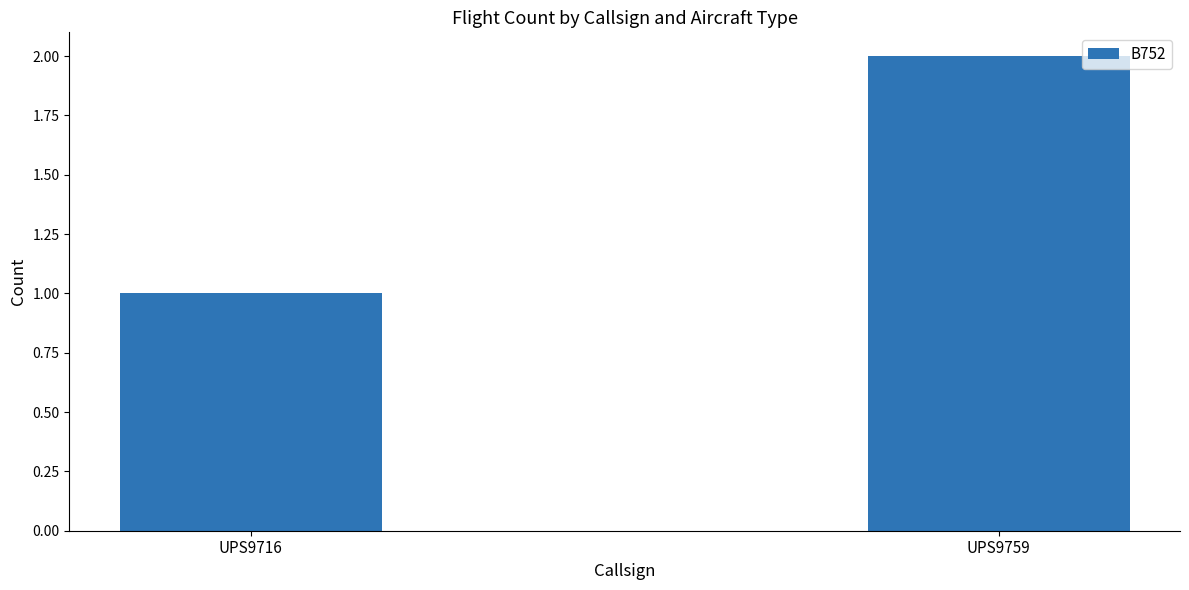

Which category has the lowest value across all series?

UPS9716